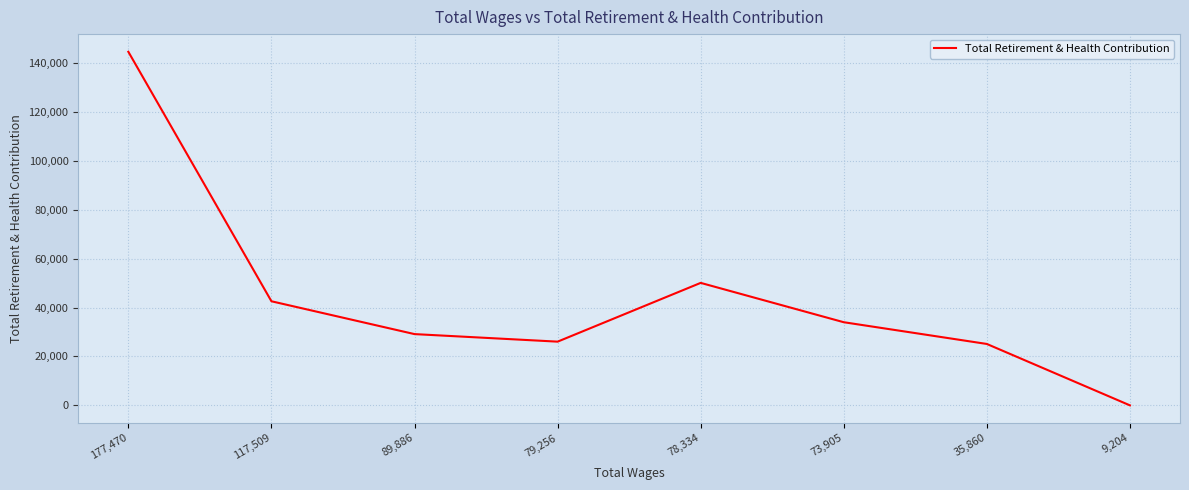

Between 117,509 and 73,905, which is larger?

117,509